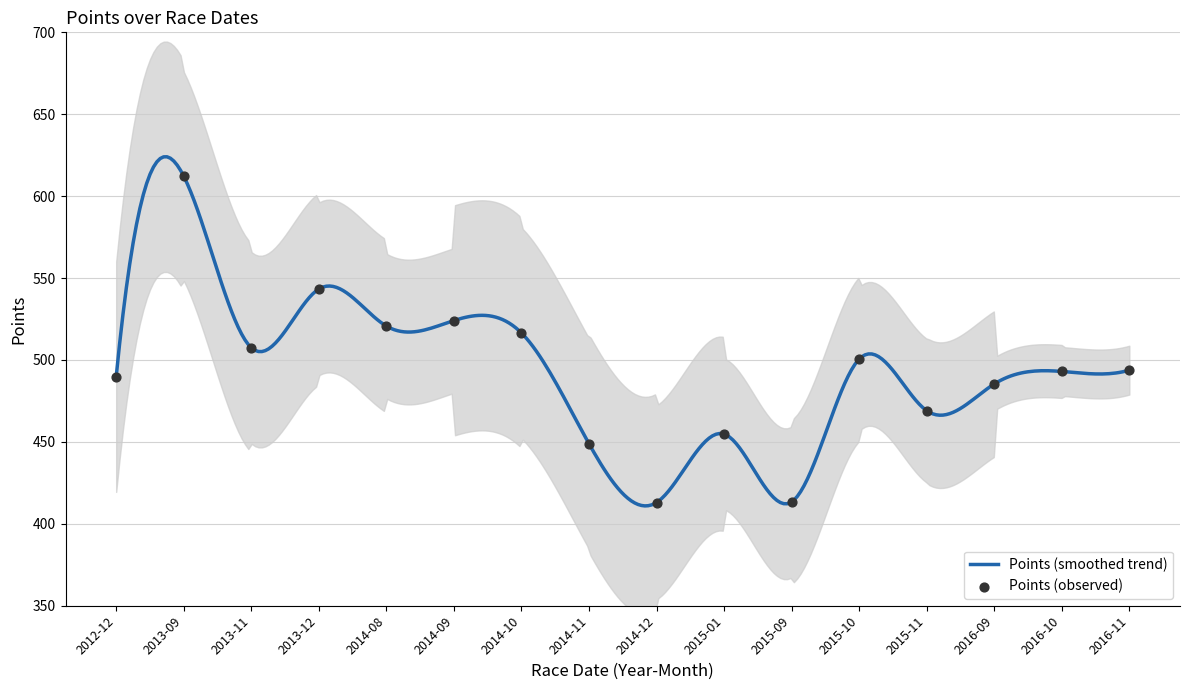

Approximately how many times larger is the value at 2016-09 compared to 2013-11?

1.0